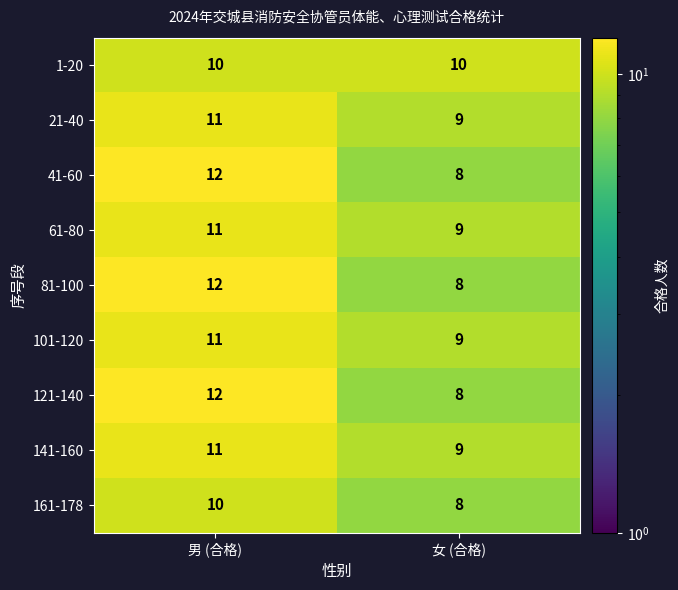

What is the maximum value shown in the chart?

12